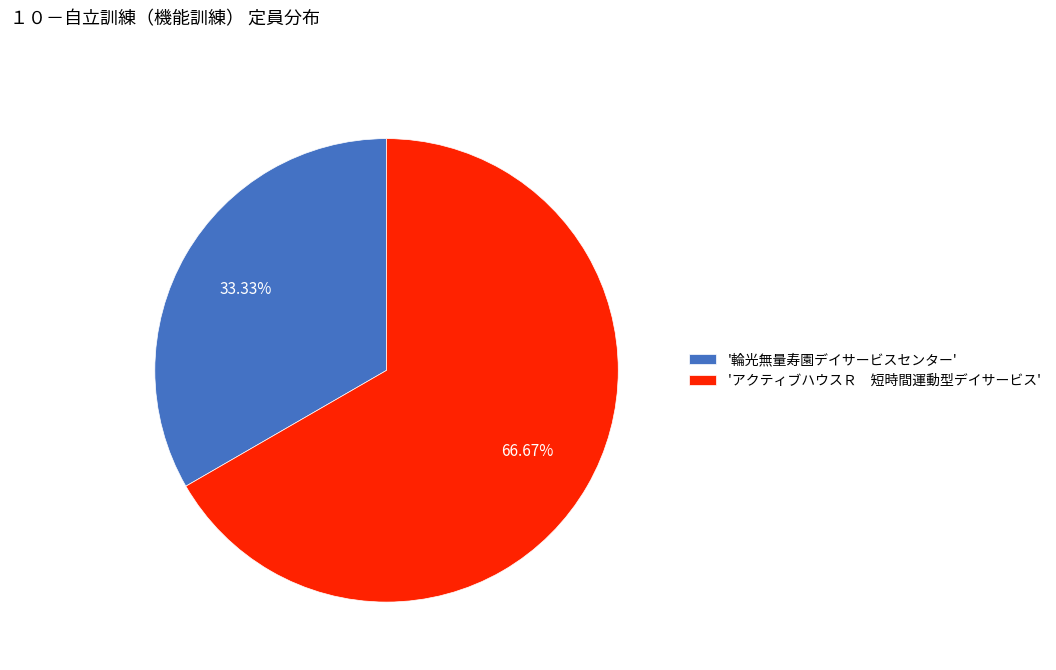

Rank the categories by value from lowest to highest.

'輪光無量寿園デイサービスセンター', 'アクティブハウスＲ 短時間運動型デイサービス'